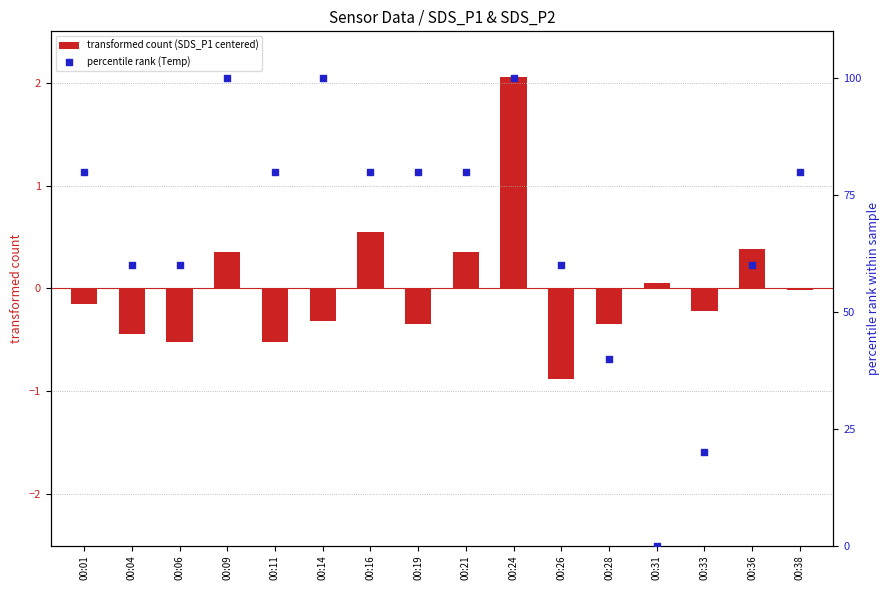

Which series has the widest spread of Y values?

percentile rank (Temp)